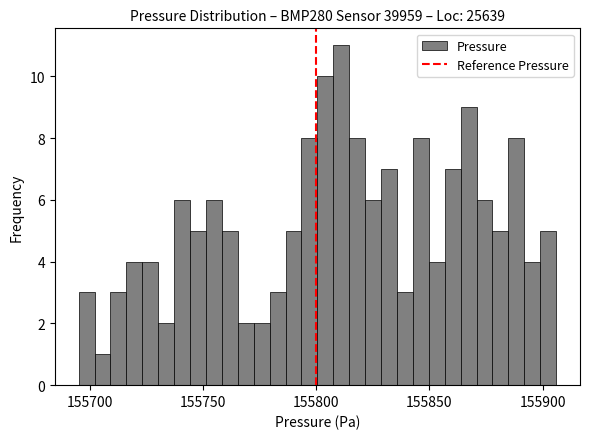

Around what value on the x-axis is the tallest bar? Give the approximate position of its centre, as read against the axis.

155810